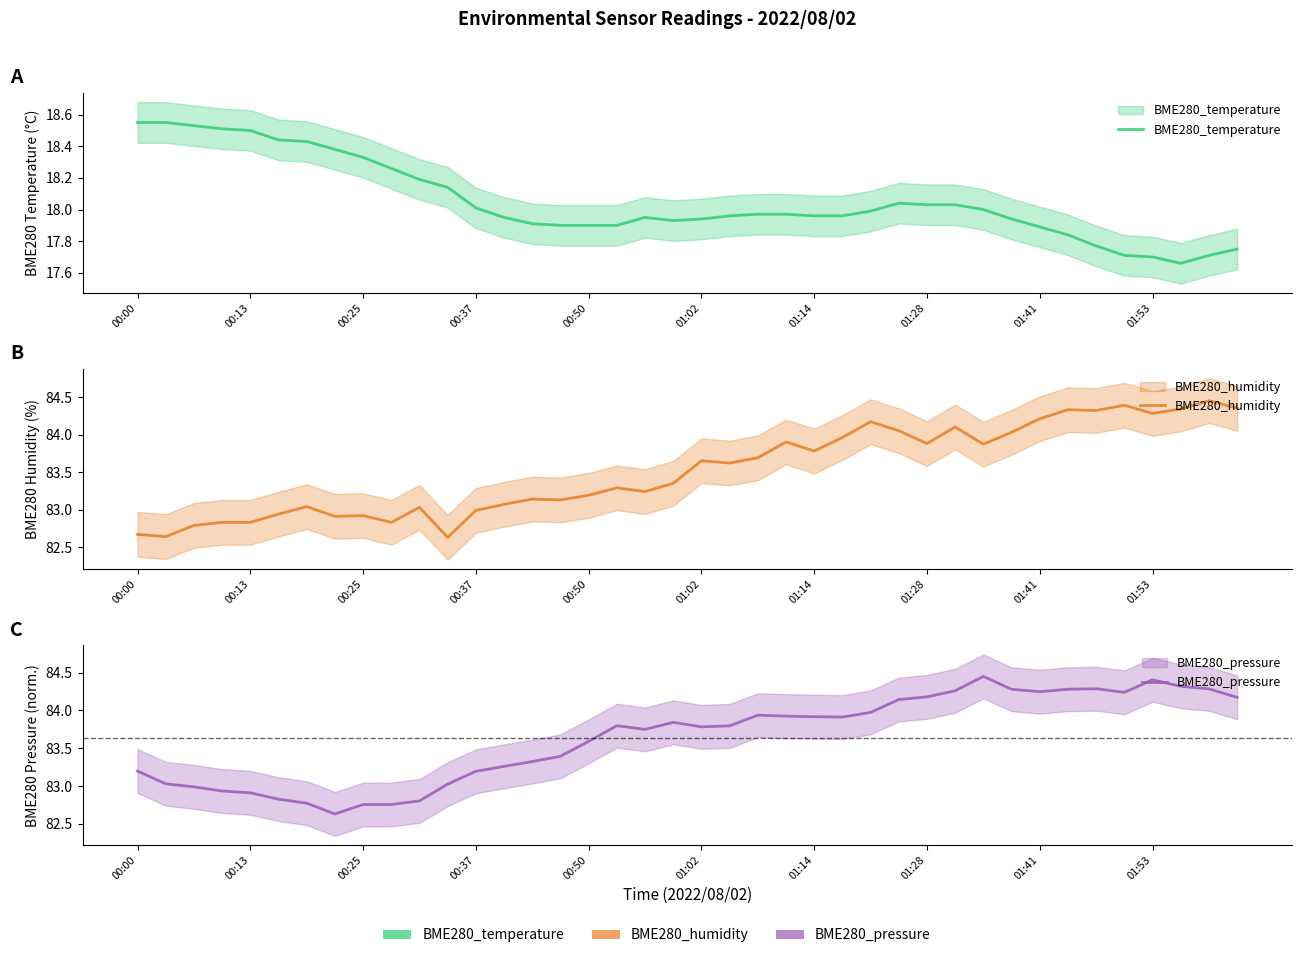

True or false: BME280_humidity has more than 1 points higher than both neighbors.

True